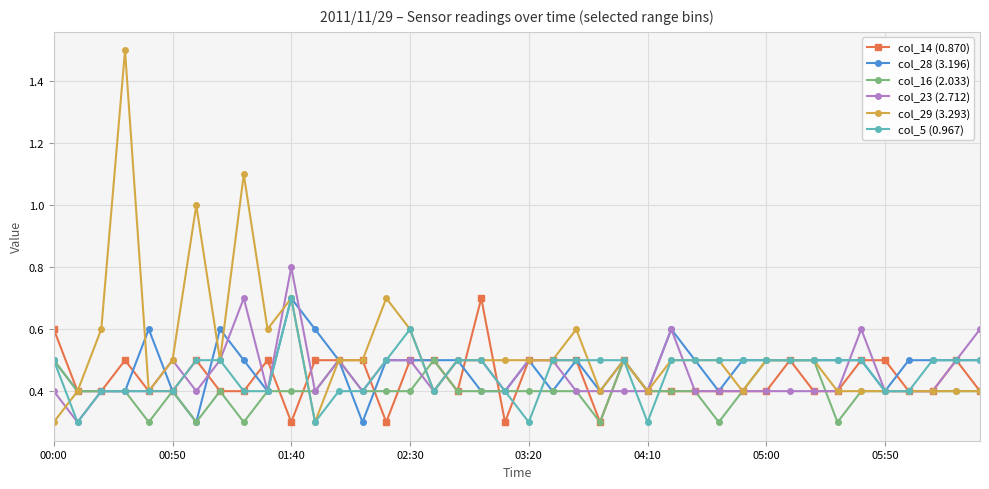

After their last crossing, which series has the higher values: col_23 (2.712) or col_28 (3.196)?

col_23 (2.712)